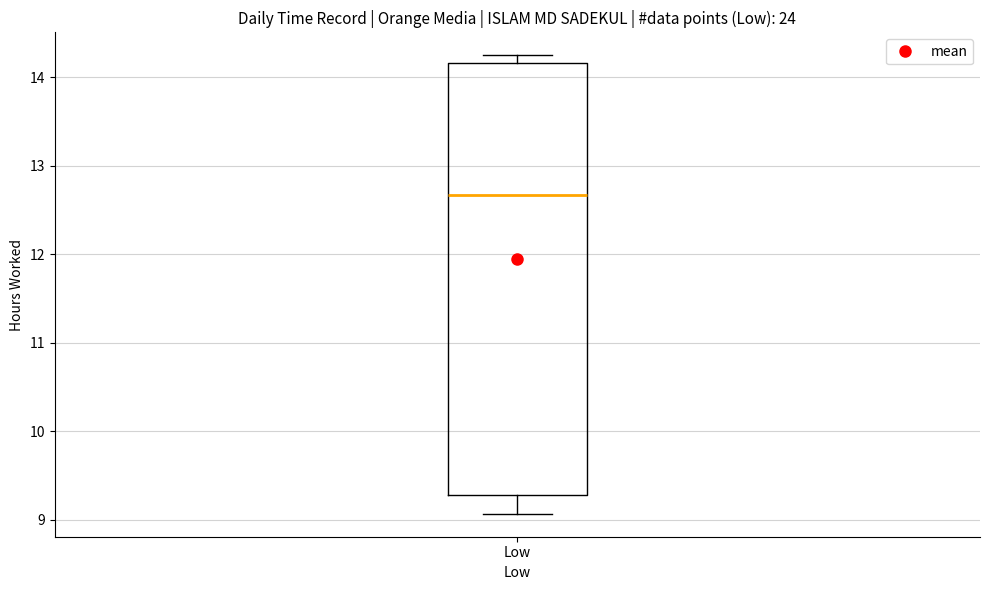

Read this box plot against the y-axis: the position of the median line, the range covered by the box, and the ends of both whiskers. The values are not printed on the chart, so give them approximately, as read against the axis.

median 12.7, box 9.3 to 14.2, whiskers 9.1 to 14.3